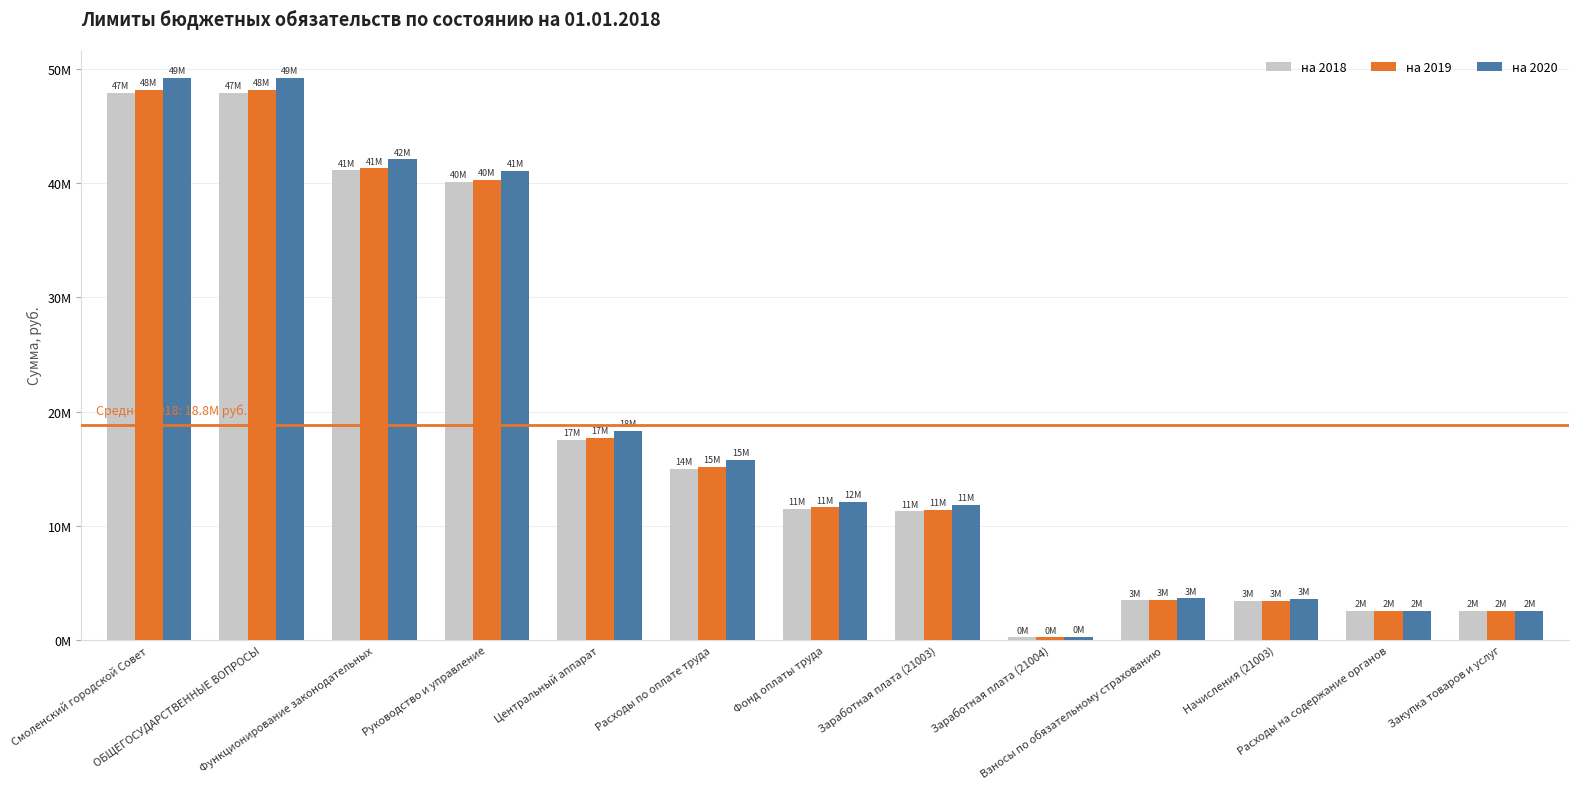

At which label does на 2020 reach its minimum?

Заработная плата (21004)